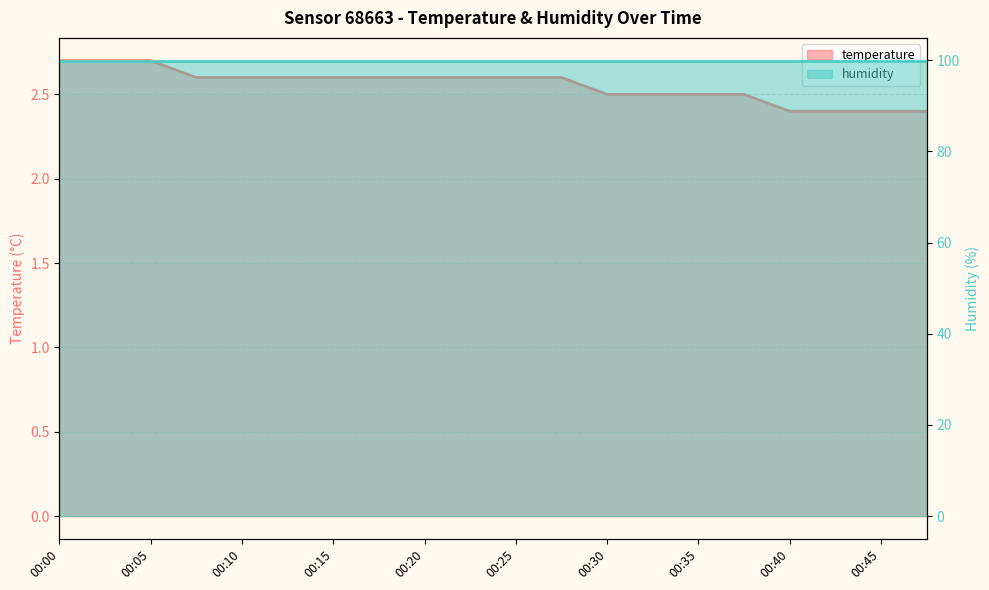

True or false: temperature and humidity cross at least once.

False